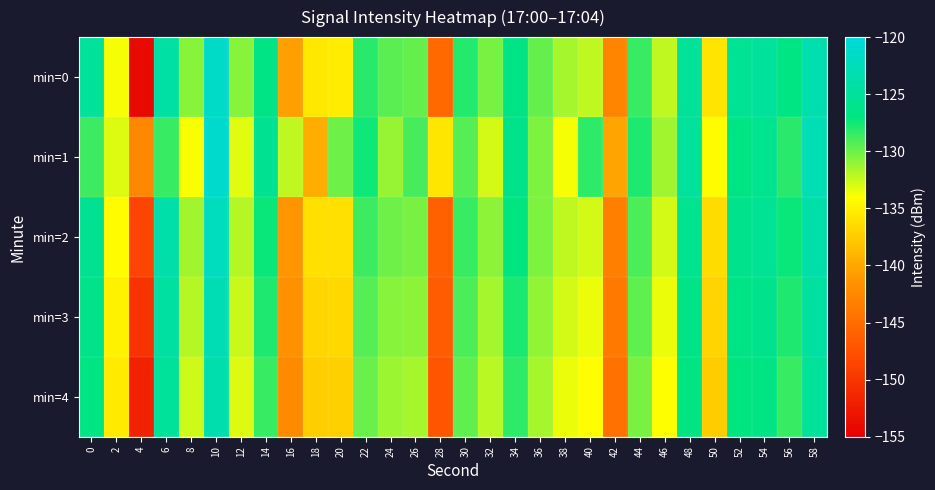

Reading right to left, what are all the values shown in this chart?

min=0: 58=-123.3	56=-126.8	54=-124.9	52=-125.4	50=-135.8	48=-125.2	46=-132.2	44=-128.6	42=-142.7	40=-132.2	38=-131.6	36=-129.8	34=-126.5	32=-130.4	30=-127.9	28=-145.4	26=-129.7	24=-129.5	22=-128.1	20=-135.2	18=-135.5	16=-140.6	14=-126.6	12=-130.8	10=-121.4	8=-130.7	6=-124.2	4=-154.1	2=-133.7	0=-124.9
min=1: 58=-122.9	56=-128.1	54=-125.8	52=-126.7	50=-134.2	48=-124.9	46=-131.4	44=-127.8	42=-140.1	40=-128.3	38=-133.7	36=-130.5	34=-126.1	32=-132.8	30=-129.3	28=-135.6	26=-128.9	24=-131.2	22=-127.5	20=-130.0	18=-139.4	16=-132.3	14=-125.6	12=-133.2	10=-121.1	8=-133.9	6=-128.5	4=-142.5	2=-133.1	0=-128.7
min=2: 58=-123.8	56=-127.3	54=-125.4	52=-125.9	50=-136.3	48=-125.7	46=-132.8	44=-129.1	42=-143.3	40=-132.8	38=-132.2	36=-130.4	34=-127.1	32=-130.9	30=-128.5	28=-146.0	26=-130.3	24=-130.1	22=-128.7	20=-136.0	18=-136.1	16=-141.2	14=-127.3	12=-131.9	10=-122.1	8=-131.4	6=-123.8	4=-148.6	2=-134.2	0=-125.5
min=3: 58=-124.4	56=-127.9	54=-126.0	52=-126.5	50=-136.9	48=-126.3	46=-133.4	44=-129.7	42=-143.9	40=-133.4	38=-132.8	36=-131.0	34=-127.7	32=-131.5	30=-129.1	28=-146.6	26=-130.9	24=-130.7	22=-129.3	20=-136.6	18=-136.7	16=-141.8	14=-127.9	12=-132.5	10=-122.8	8=-132.0	6=-124.4	4=-150.2	2=-134.8	0=-126.1
min=4: 58=-125.0	56=-128.5	54=-126.6	52=-127.1	50=-137.5	48=-126.9	46=-134.0	44=-130.3	42=-144.5	40=-134.0	38=-133.4	36=-131.6	34=-128.3	32=-132.1	30=-129.7	28=-147.2	26=-131.5	24=-131.3	22=-129.9	20=-137.2	18=-137.3	16=-142.4	14=-128.5	12=-133.1	10=-123.4	8=-132.6	6=-125.0	4=-151.8	2=-135.4	0=-126.7